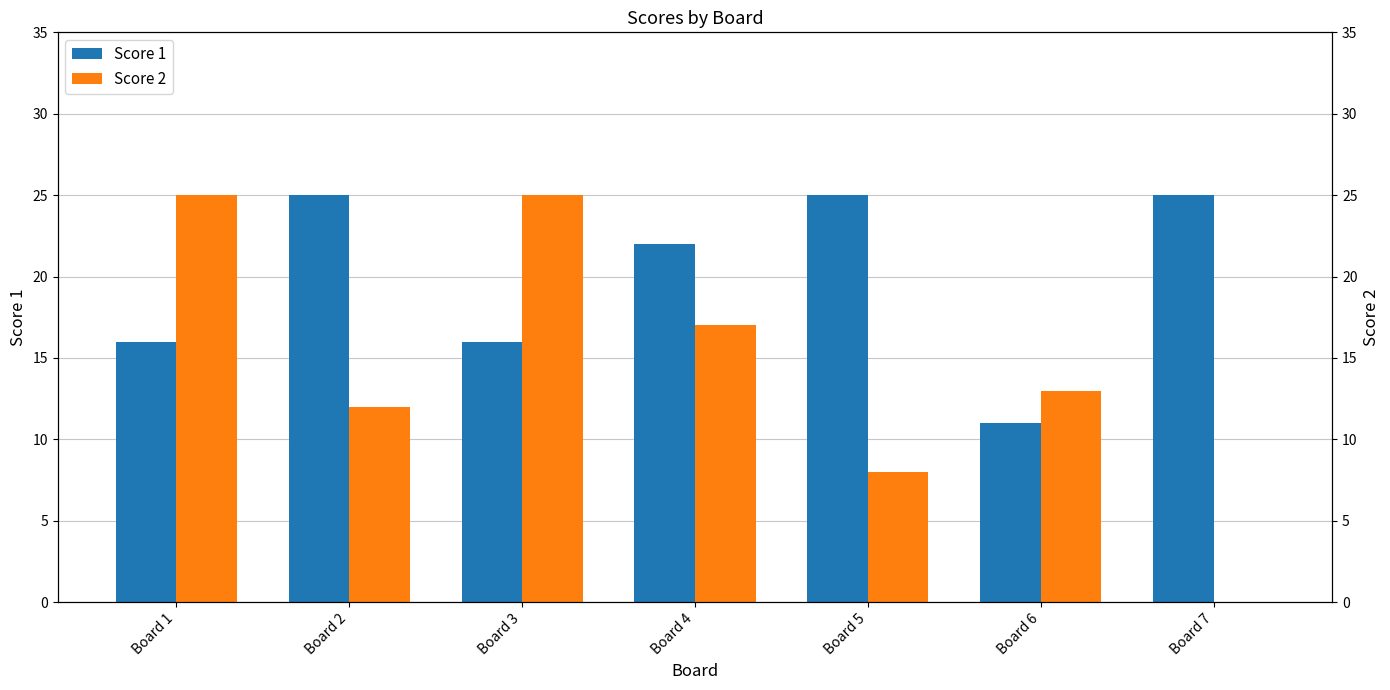

The value of Score 1 at Board 5 is 25. True or false?

True